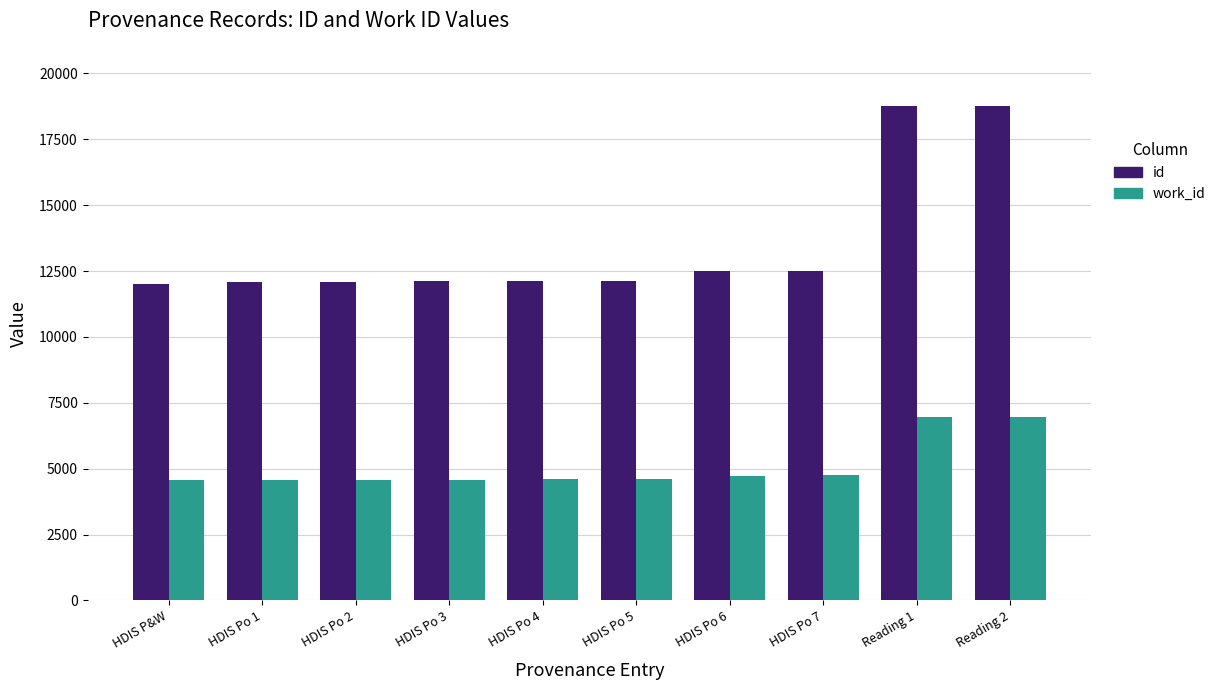

At HDIS Po 5, list the series in order from smallest to largest.

work_id, id